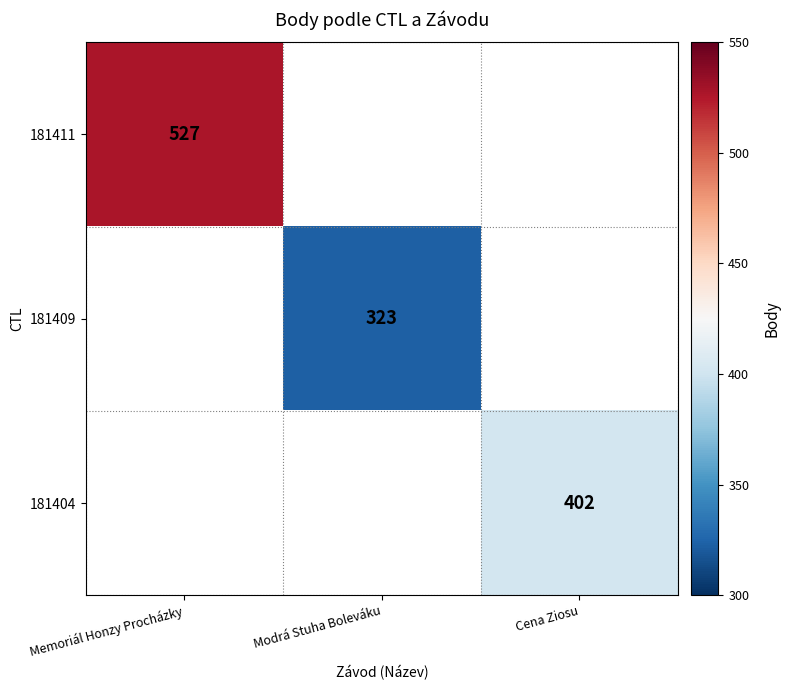

Which has a higher value, Modrá Stuha Boleváku or Cena Ziosu?

Cena Ziosu